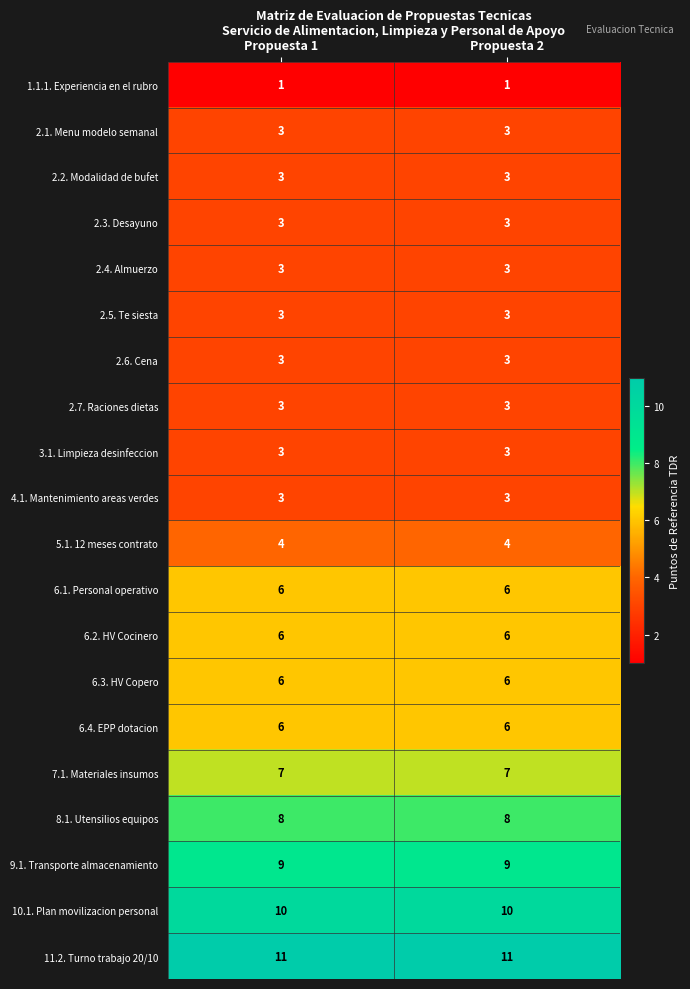

What is the difference between the highest and lowest values at Propuesta 1?

10